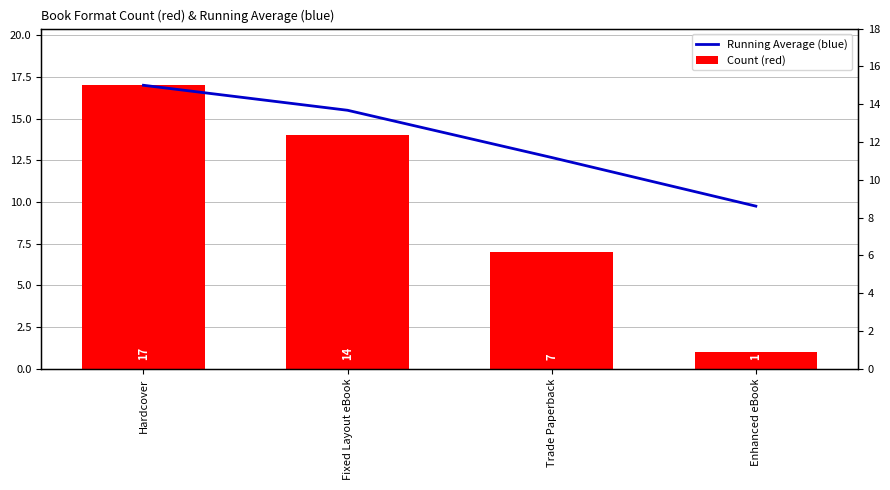

What is the sum of the Count (red) values at Fixed Layout eBook and Hardcover?

31.0